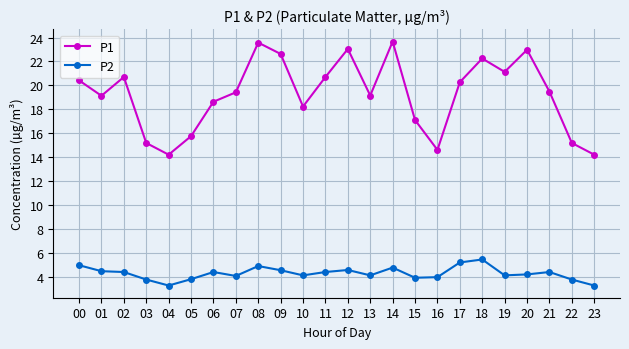

At 11, list the series in order from largest to smallest.

P1, P2